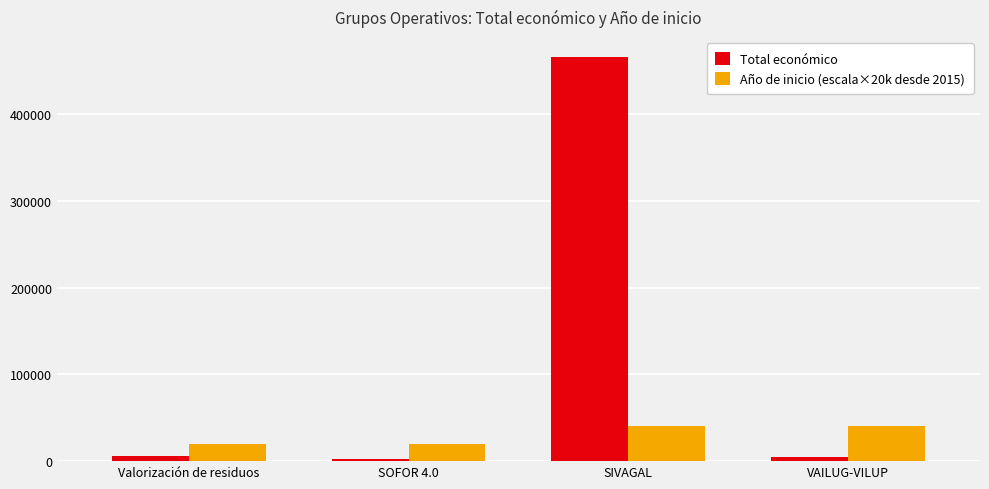

What is the total value across all series at Valorización de residuos?

26000